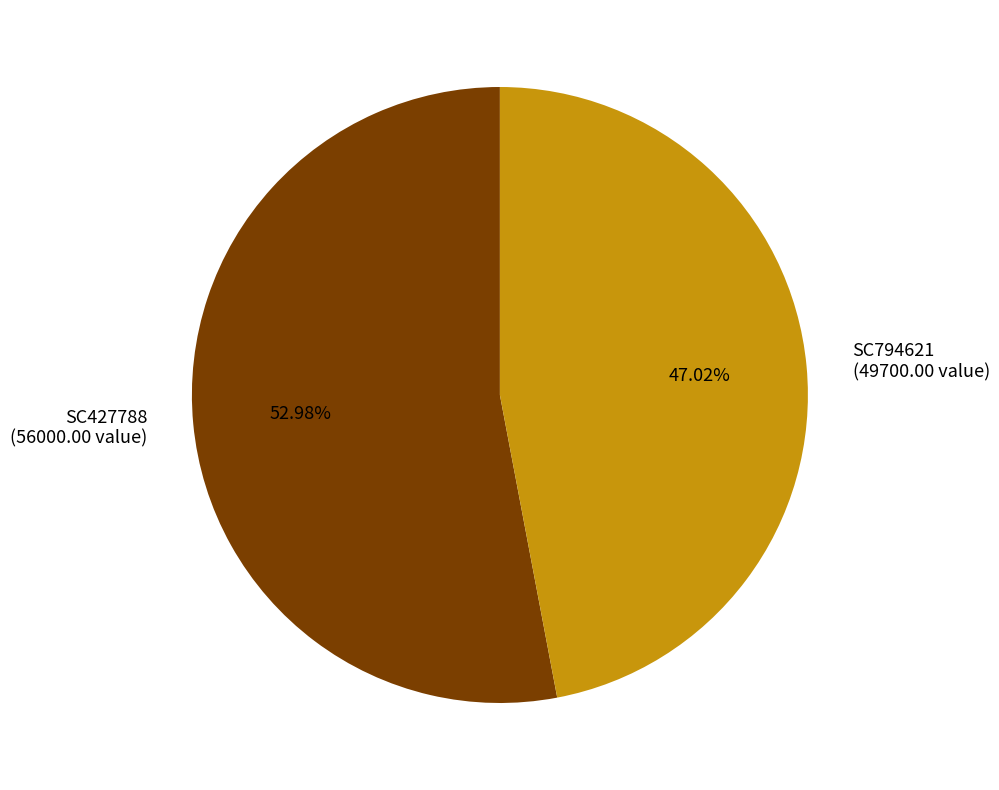

How many segments does this pie chart have?

2